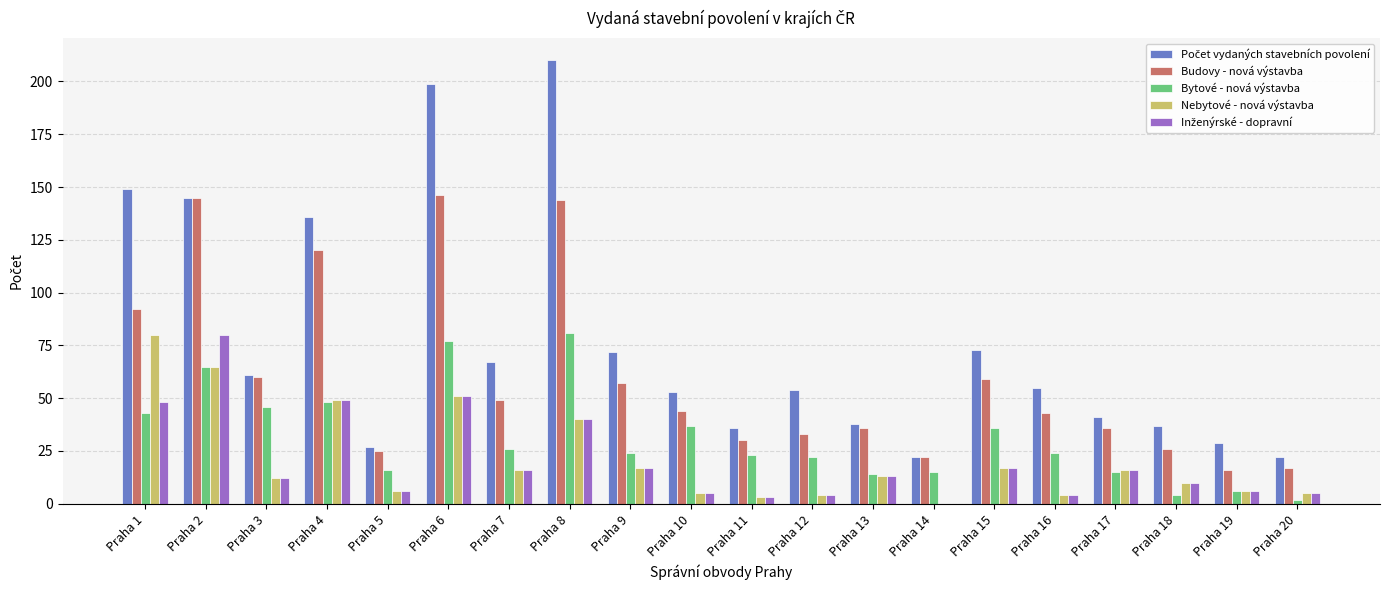

How many categories are shown in the chart?

20